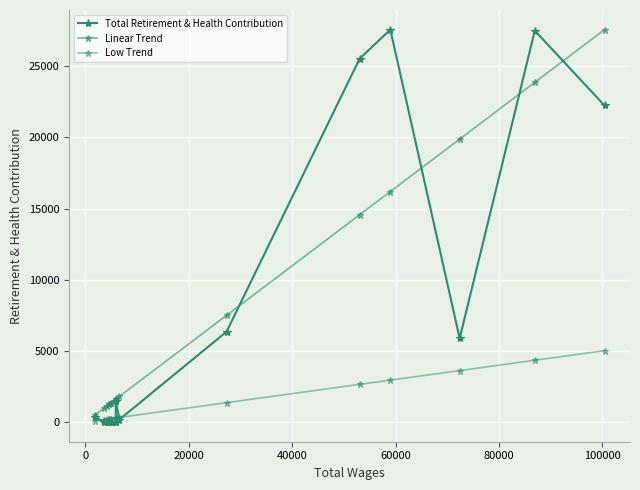

Reading right to left, list all the values displayed in this chart.

Total Retirement & Health Contribution: 22249.0	27507.0	5883.0	27580.0	25544.0	6352.0	181.0	1454.0	0.0	0.0	0.0	0.0	0.0	0.0	0.0	0.0	387.0
Linear Trend: 27580.0	23876.9	19884.2	16201.4	14572.0	7497.8	1806.0	1613.2	1613.2	1613.2	1356.4	1356.4	1268.0	1268.0	1122.4	967.8	483.9
Low Trend: 5021.2	4347.1	3620.2	2949.7	2653.0	1365.1	328.8	293.7	293.7	293.7	247.0	247.0	230.9	230.9	204.4	176.2	88.1